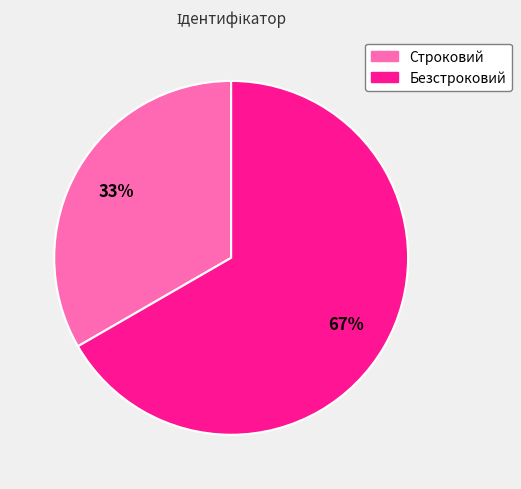

What is the majority slice?

Безстроковий